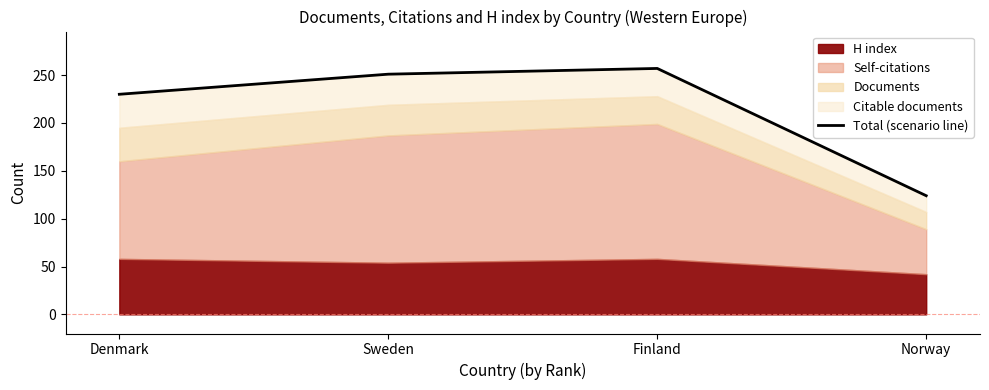

What is the change in value from Denmark to Norway?

-106